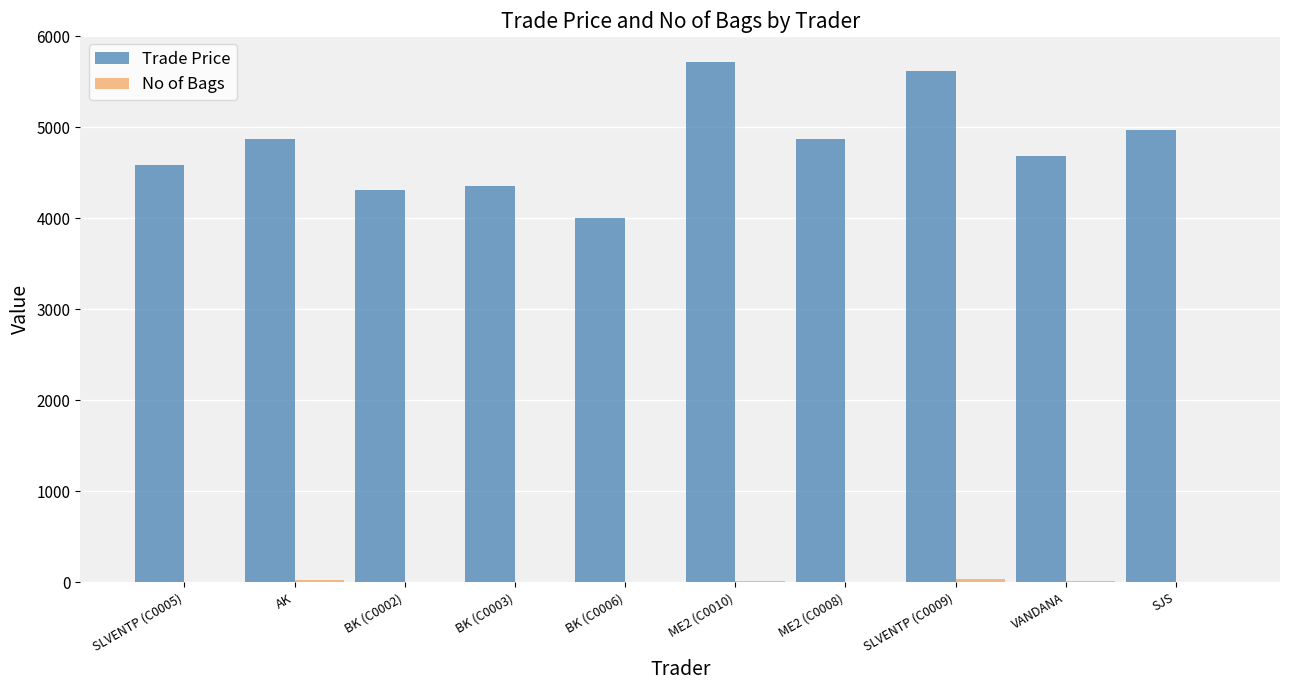

What is the total value across all series at AK?

4890.0